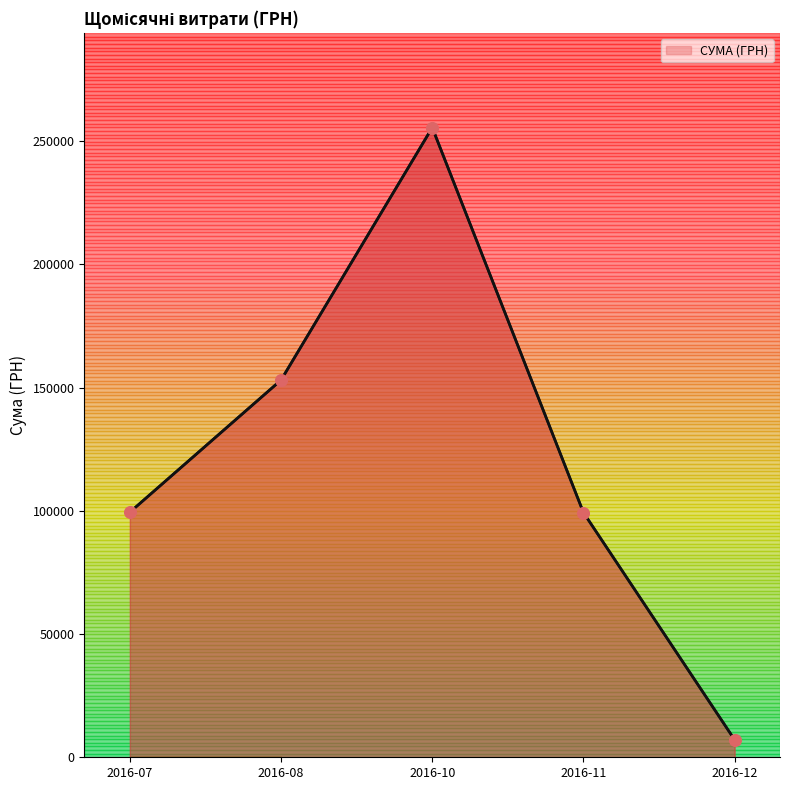

What is the change in value from 2016-08 to 2016-10?

+102448.0